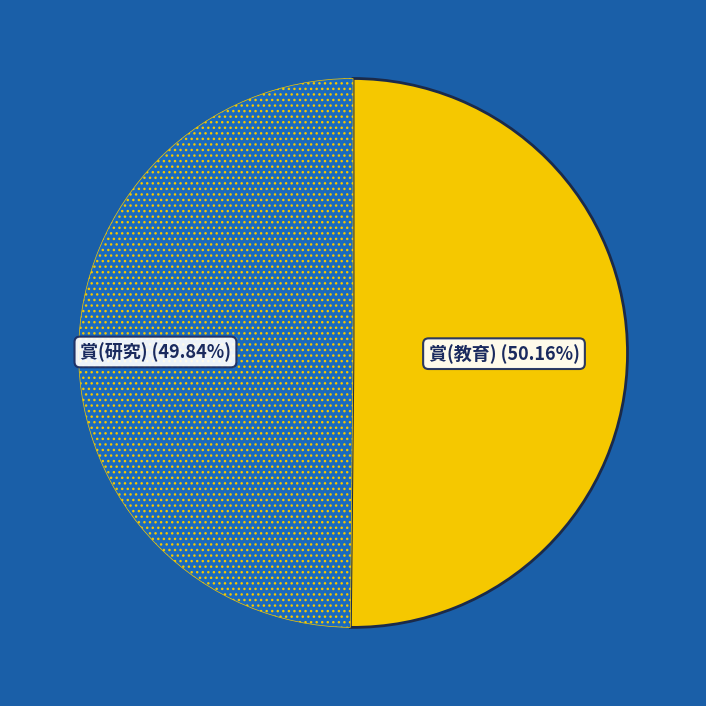

Is there any slice that represents more than half of the pie?

Yes